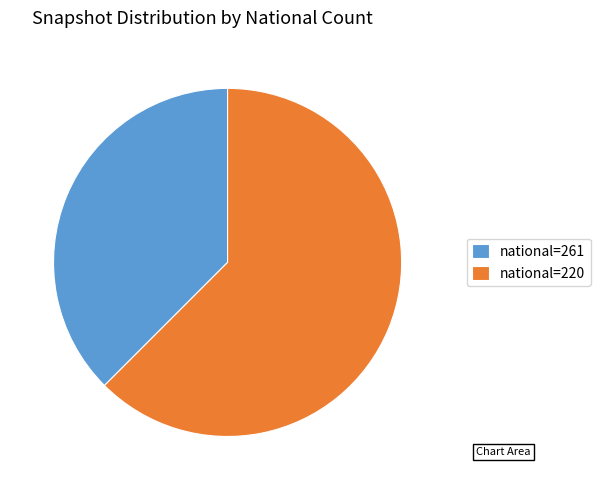

How many segments does this pie chart have?

2